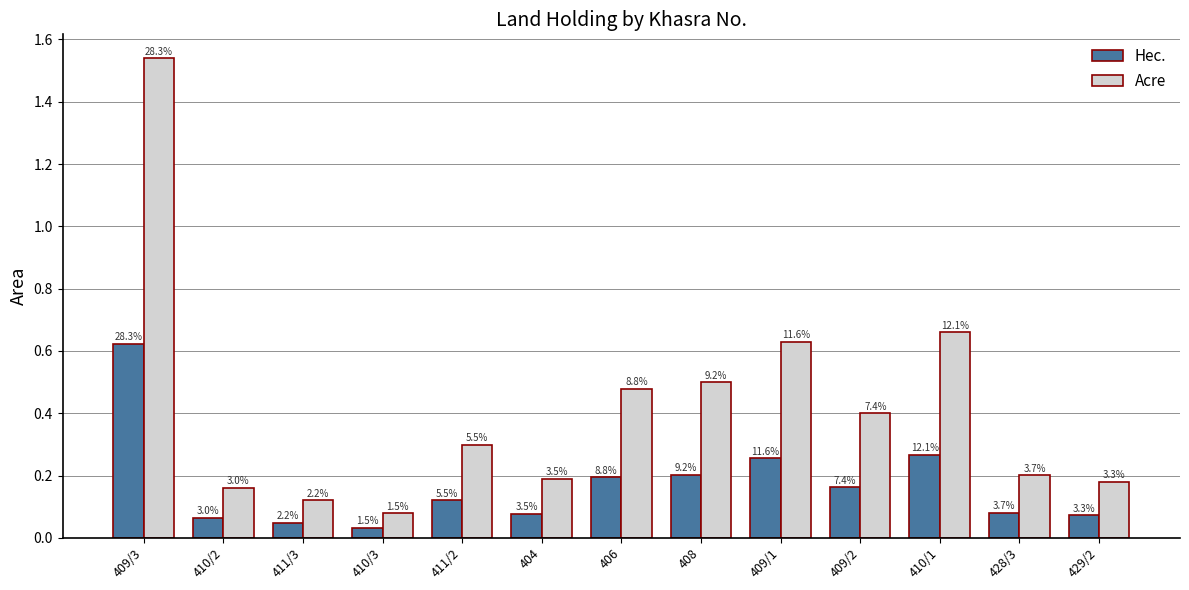

How many bars are there in total?

26